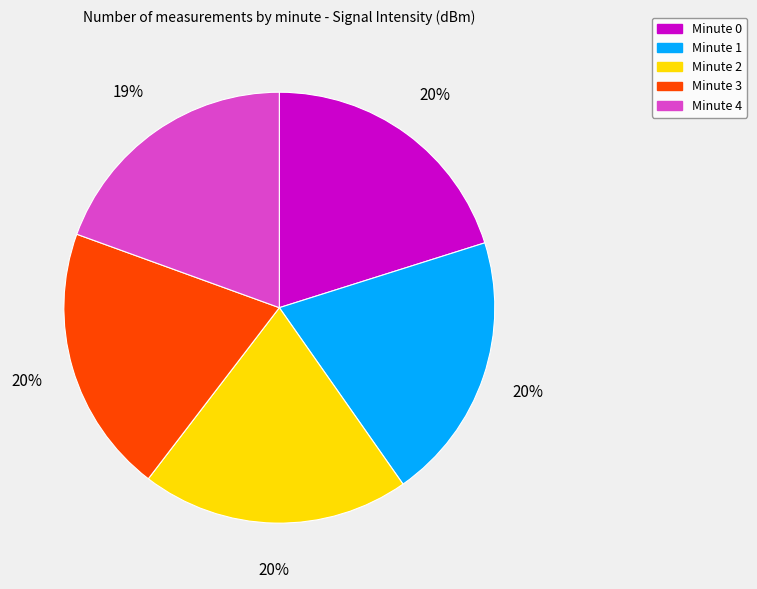

How many segments does this pie chart have?

5